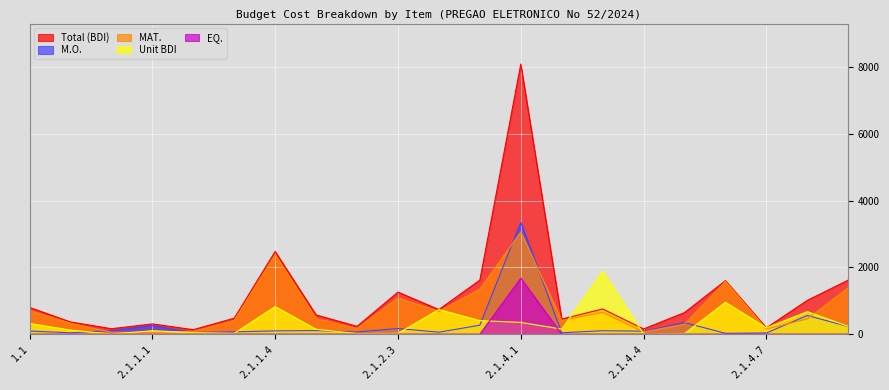

Is it true that MAT. equals 1582.7 at 2.1.4.6?

True